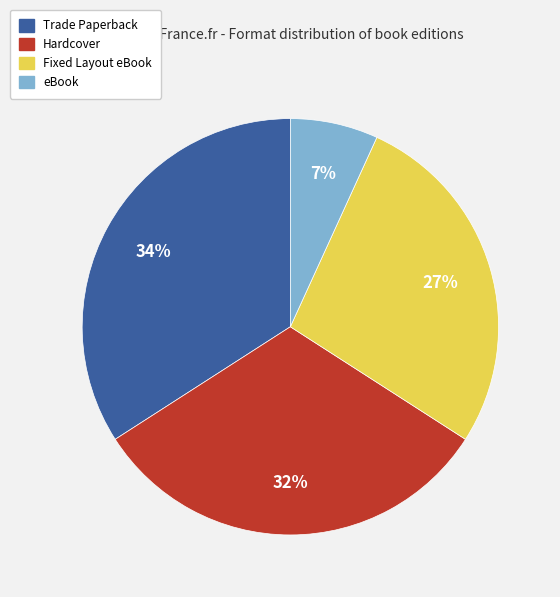

To the nearest percent, what portion does eBook represent?

7%